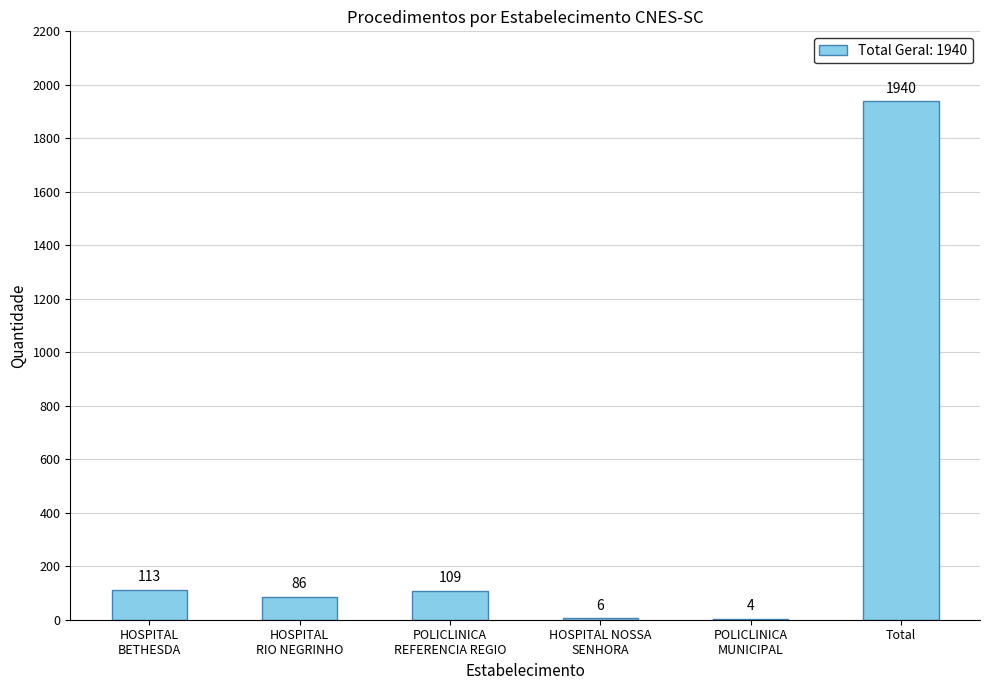

Reading left to right, extract all data points from this chart.

113	86	109	6	4	1940